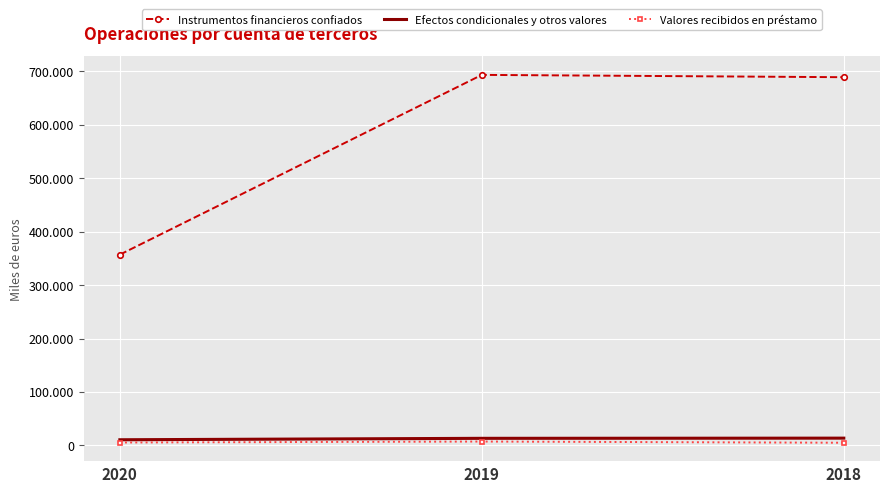

What are all the series names shown in the legend?

Instrumentos financieros confiados, Efectos condicionales y otros valores, Valores recibidos en préstamo